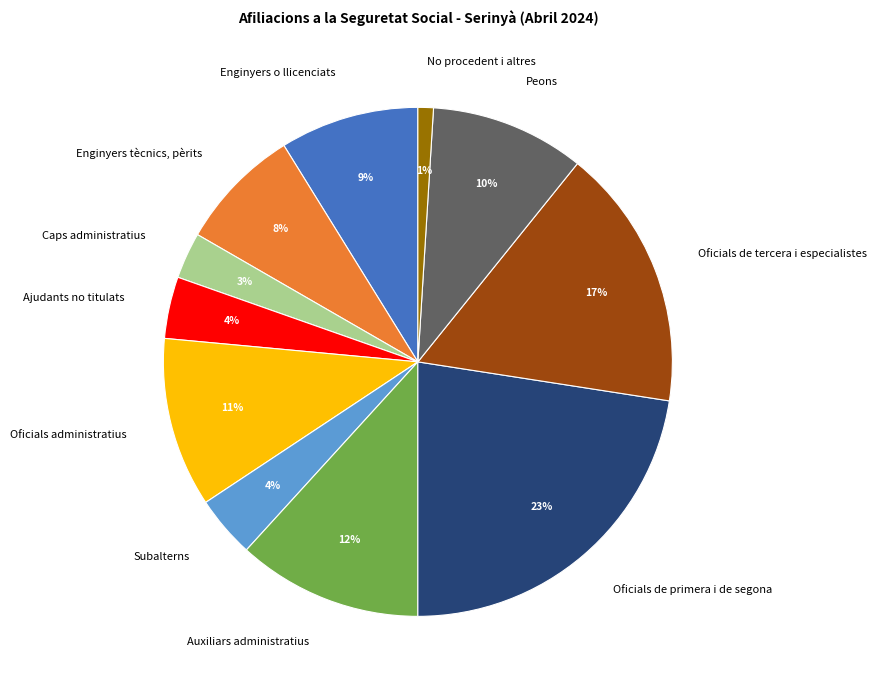

To the nearest percent, what is the average slice percentage?

9%